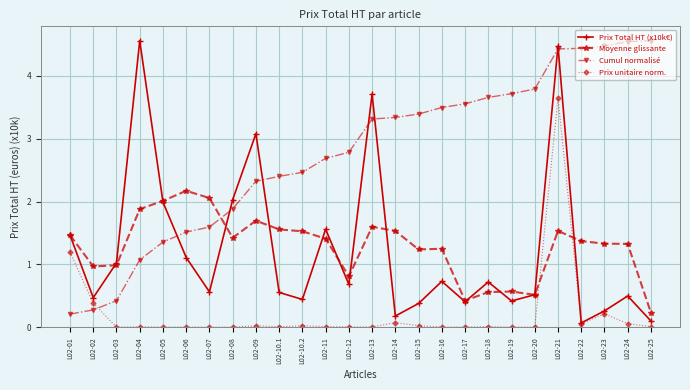

What is the total value across all series at L02-09?

7.1